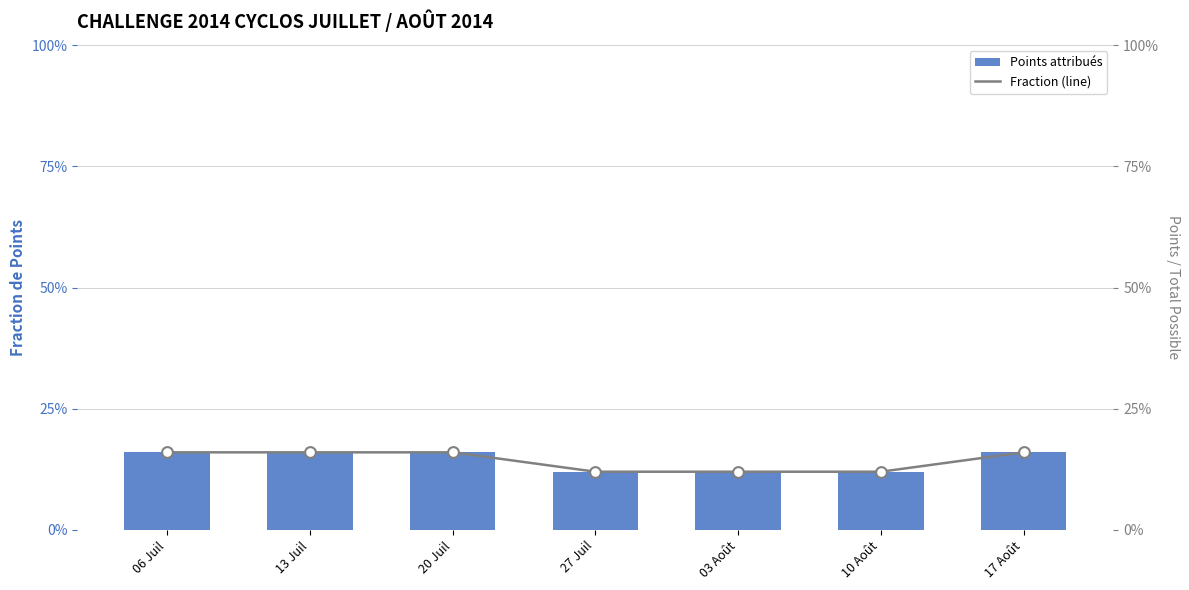

Which series reaches the maximum Y coordinate?

Points attribués